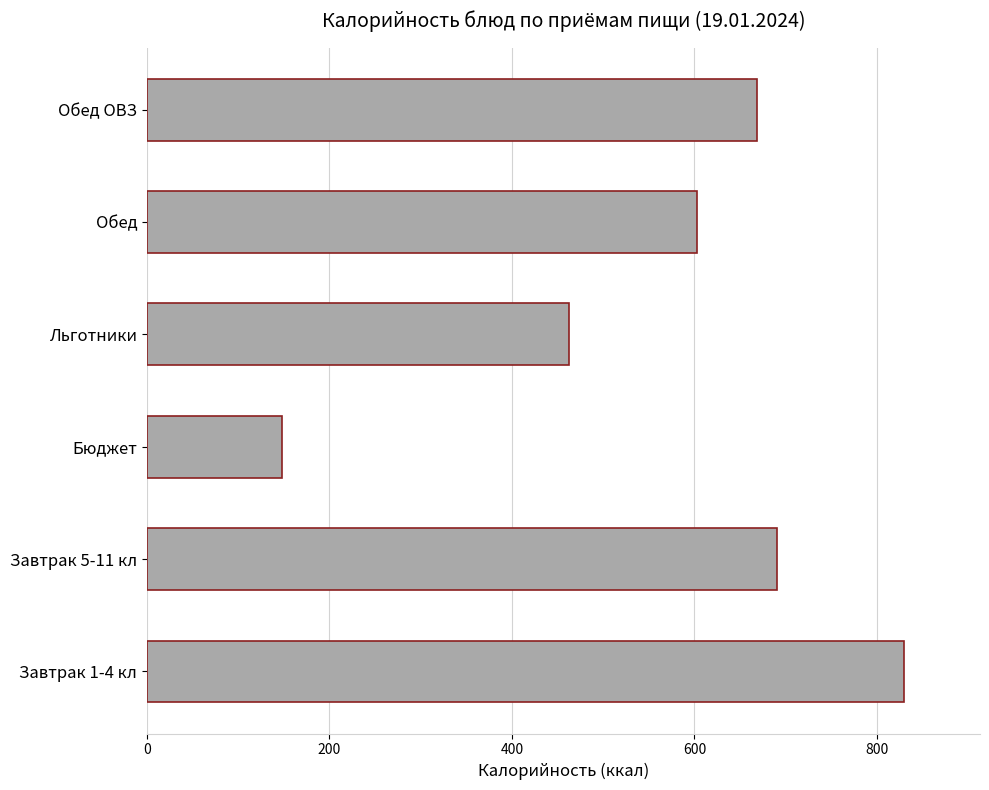

What is the difference between the maximum and minimum values?

682